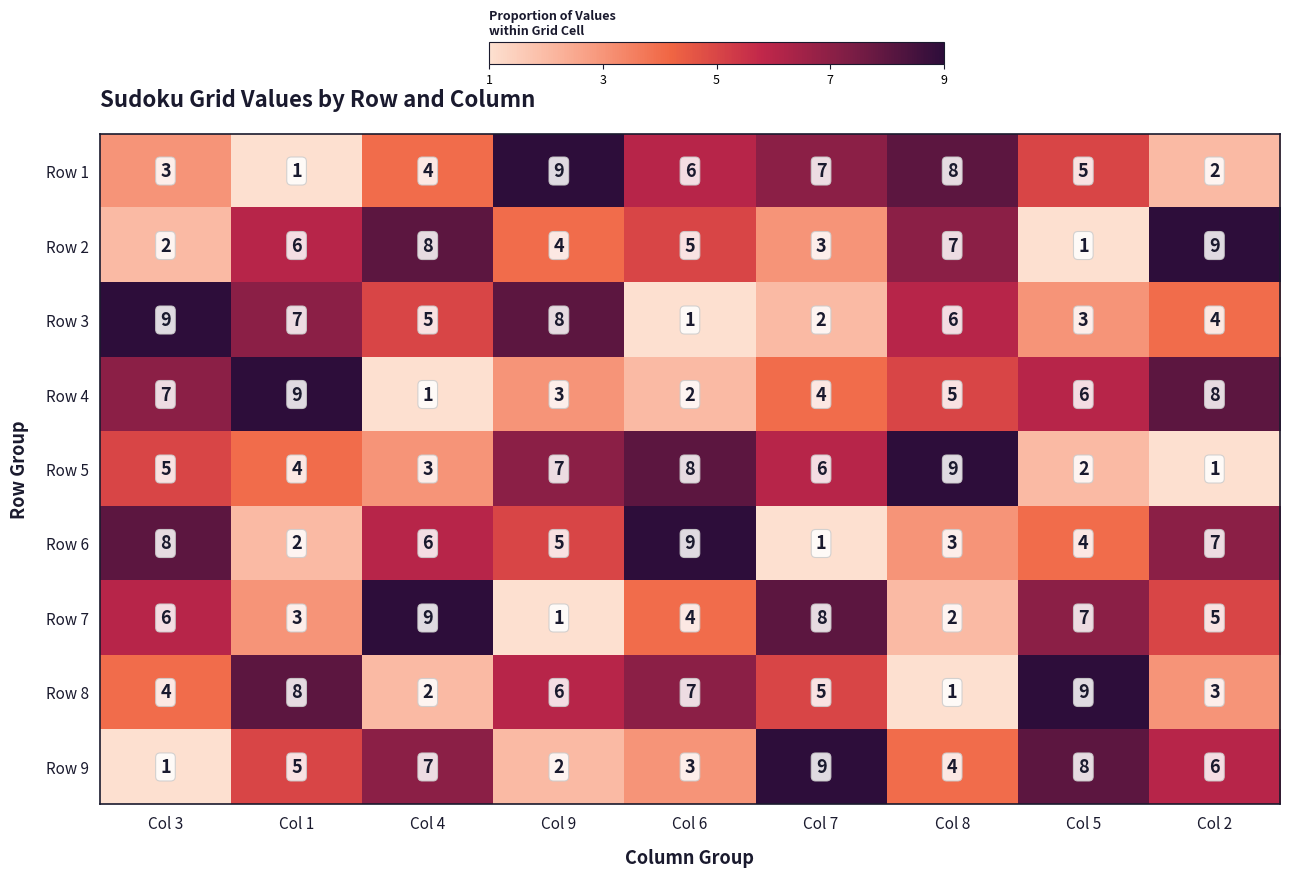

At which label is Row 2 closest to 5?

Col 6